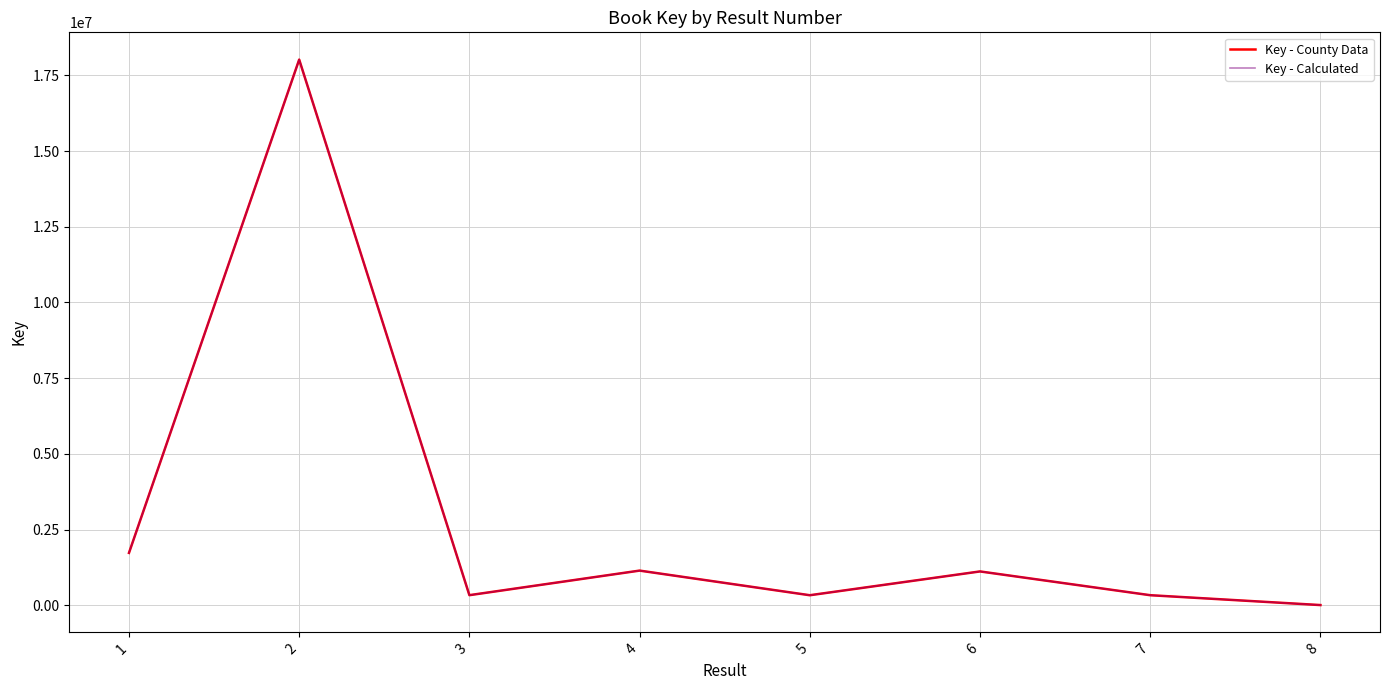

True or false: Key - County Data has more than 0 interior local peaks.

True